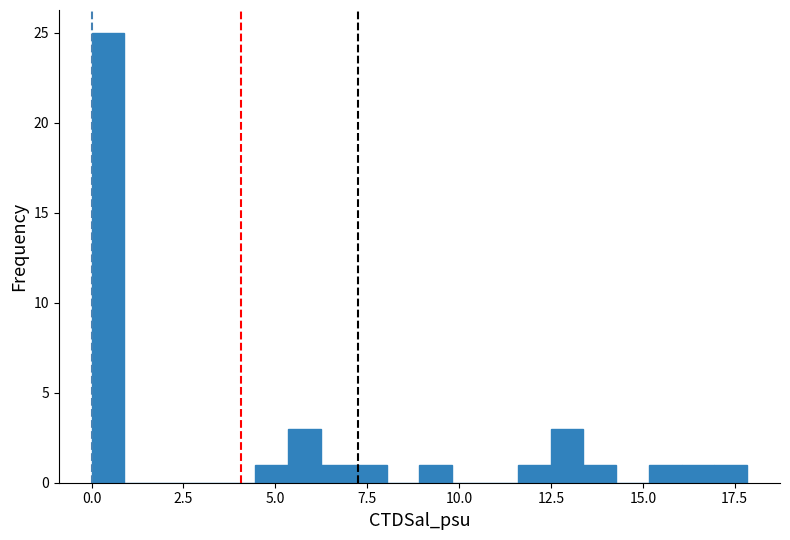

Read against the x-axis, roughly where is the centre of the tallest bar?

0.5